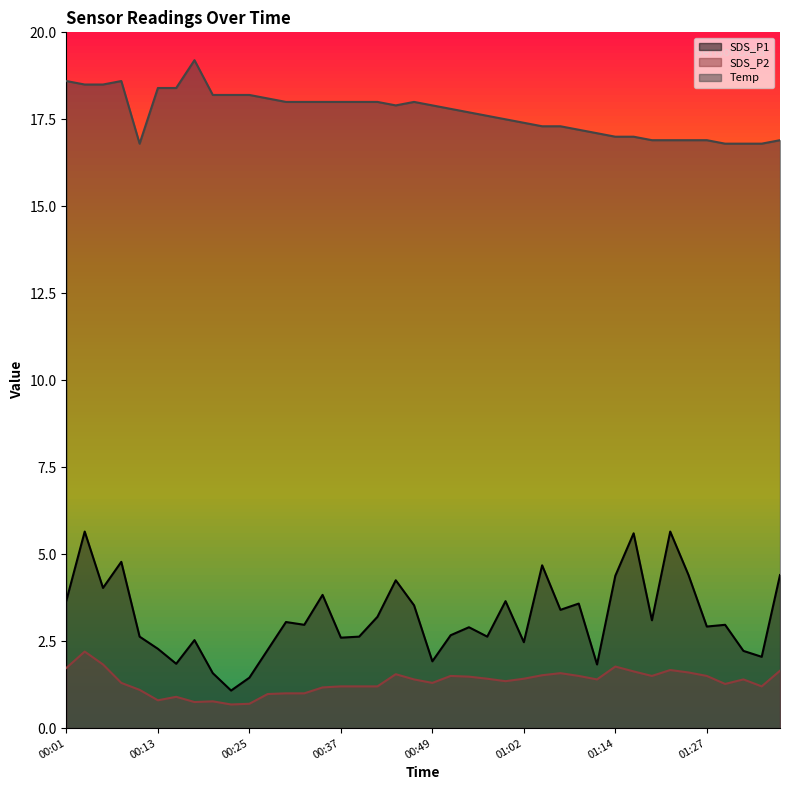

List the series in order of their peak value, highest first.

Temp, SDS_P1, SDS_P2